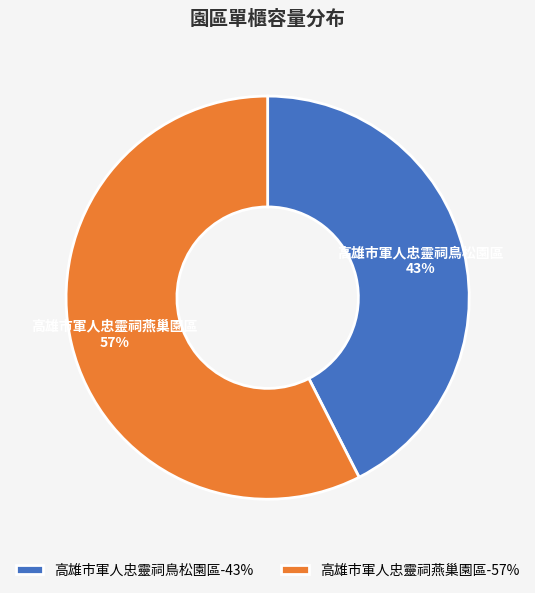

To the nearest percent, what is the average slice percentage?

50%